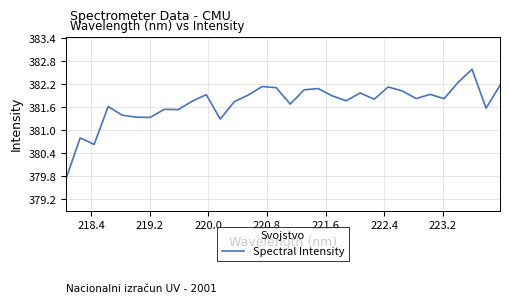

What is the greatest value displayed?

382.6